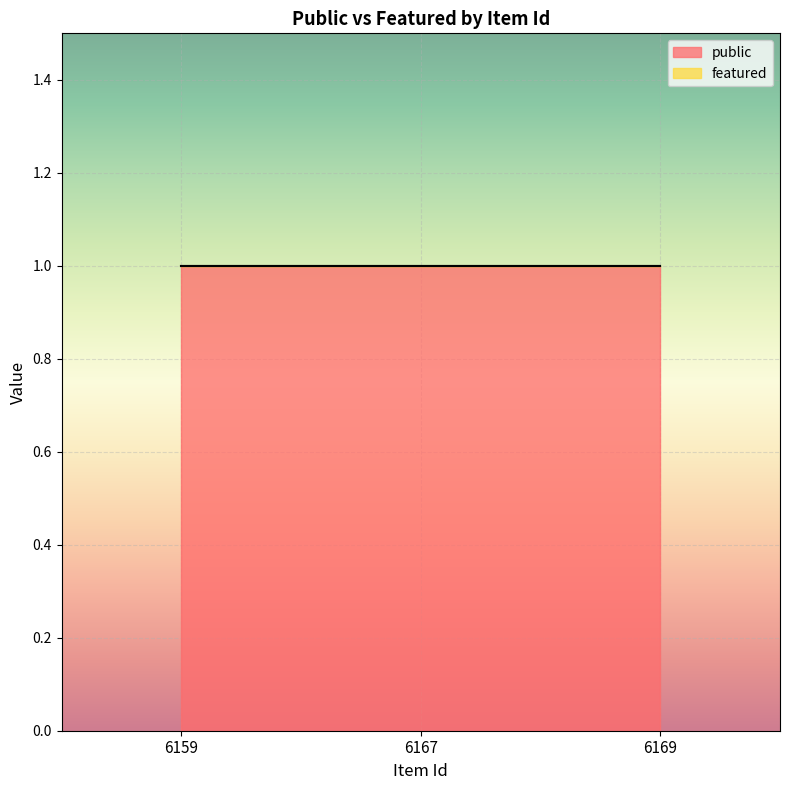

At which label does featured reach its peak?

6159